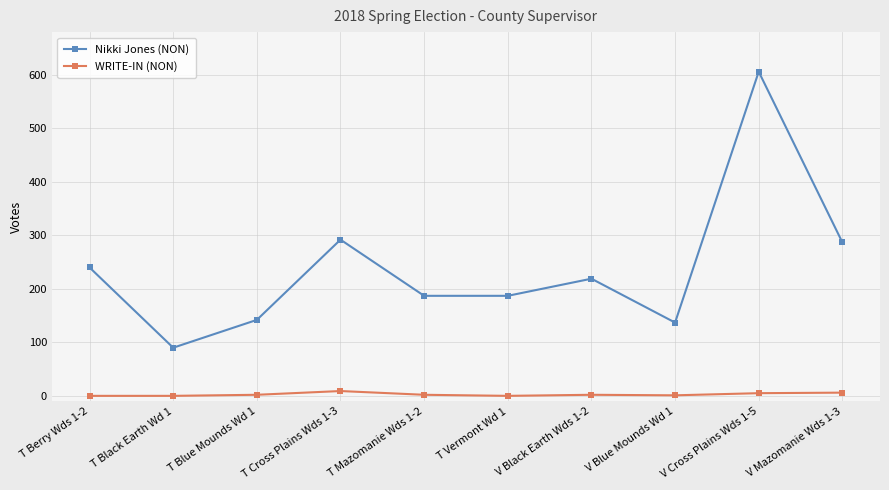

How many data points in Nikki Jones (NON) are less than 219?

5